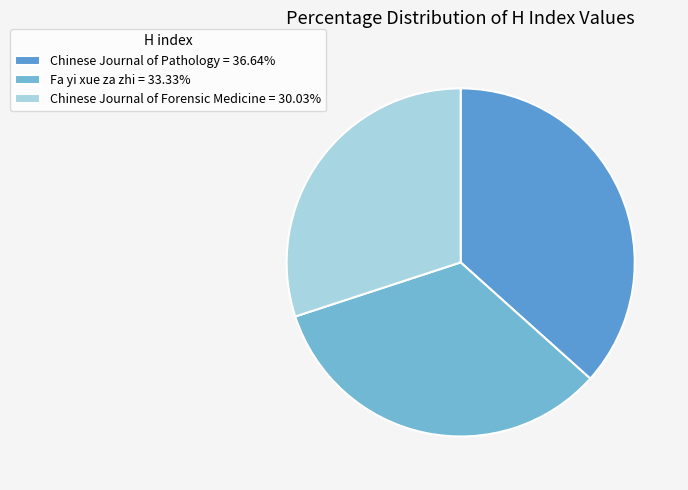

How many segments does this pie chart have?

3